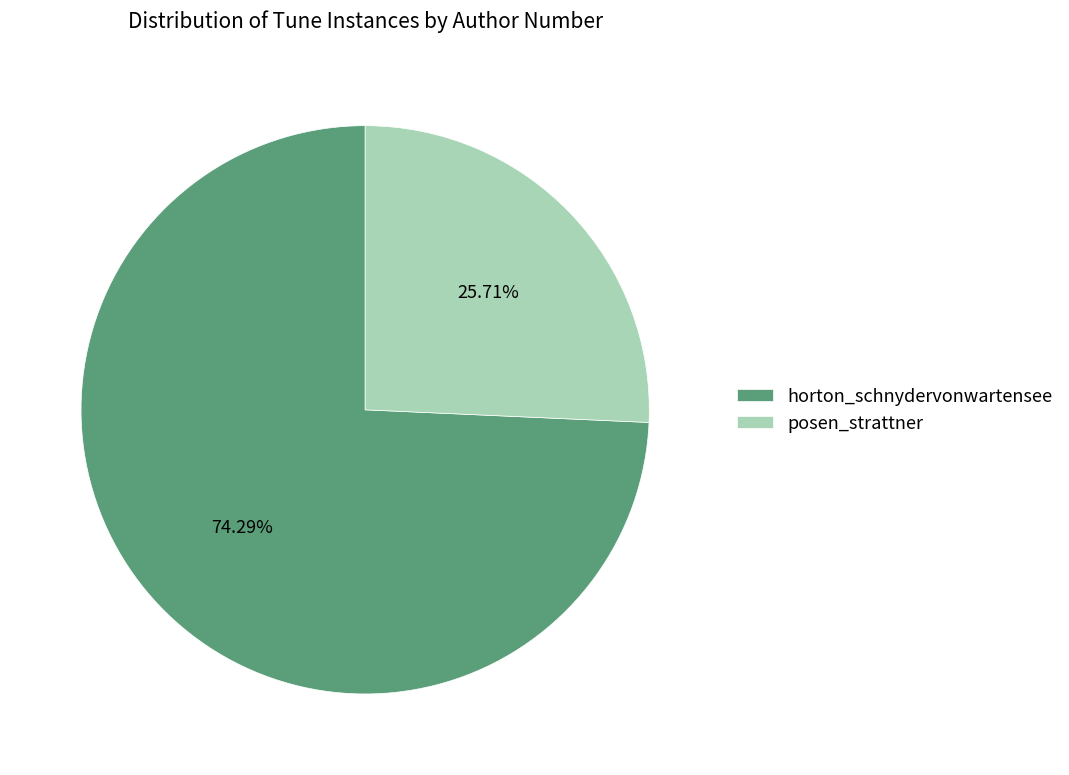

True or false: horton_schnydervonwartensee accounts for 74% of the total.

True